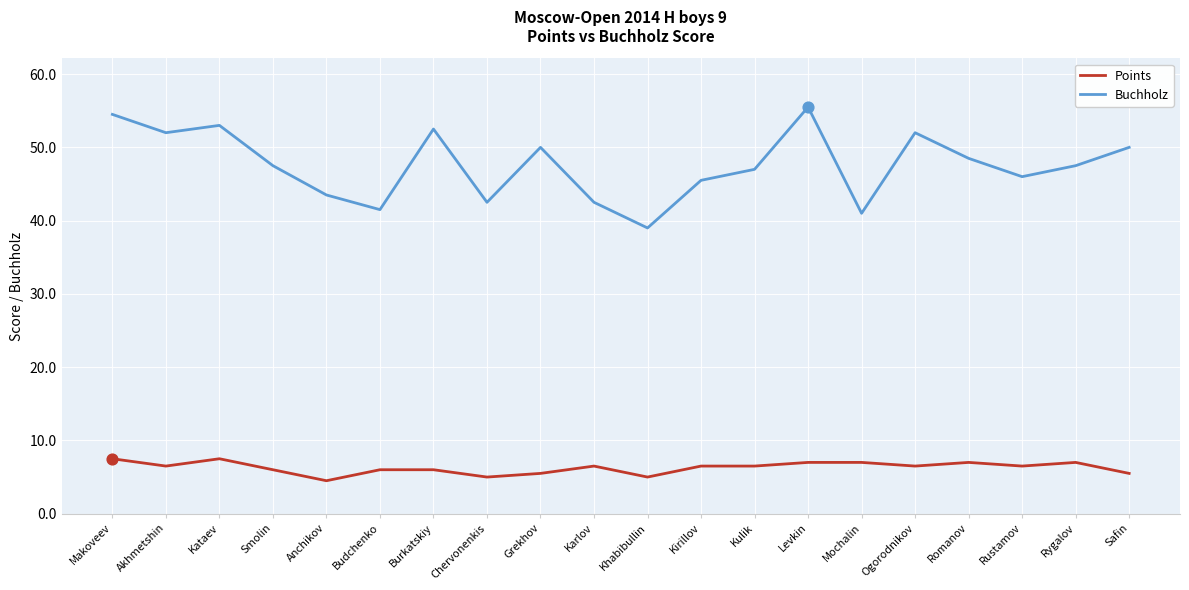

At how many categories does at least one series exceed 25?

20